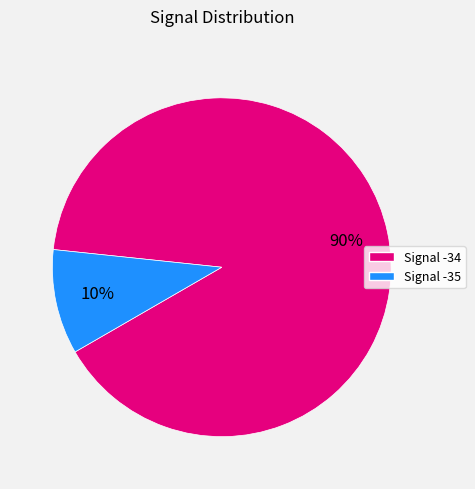

Count the number of slices in the pie.

2